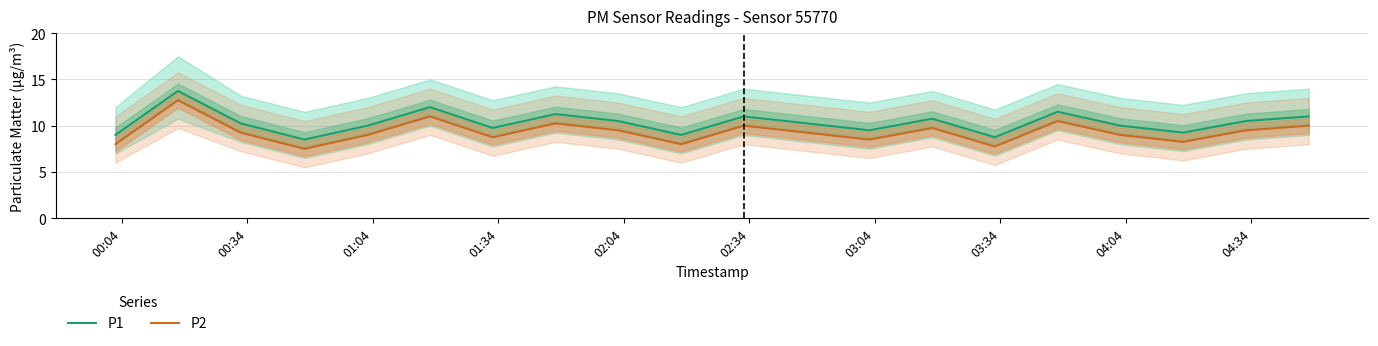

True or false: P2 and P1 cross at least once.

False